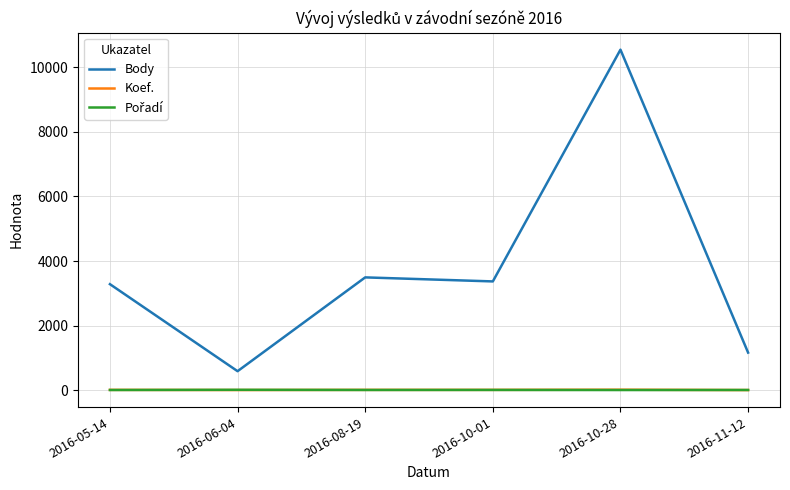

What is the maximum value shown in the chart?

10550